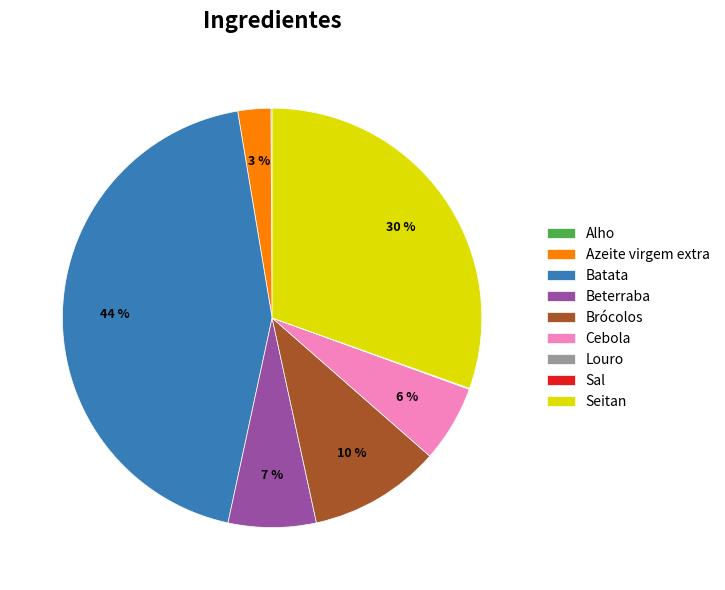

What is the largest slice in the pie chart?

Batata